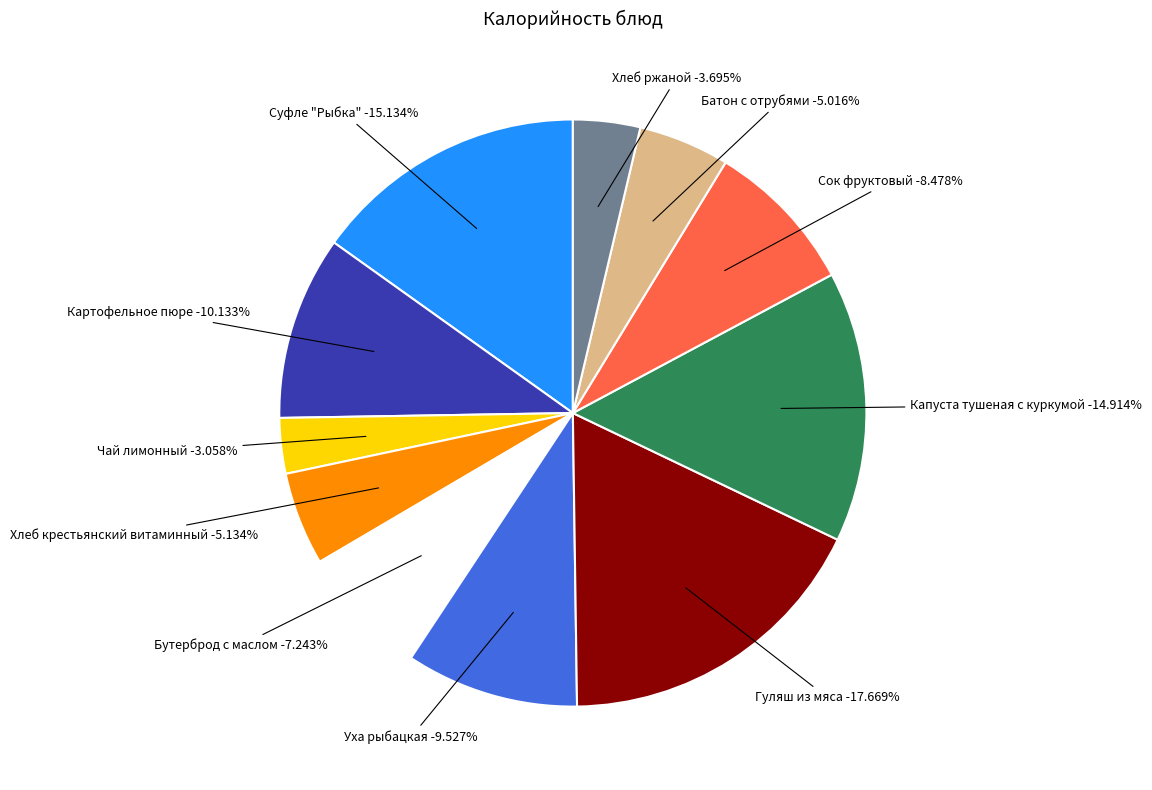

To the nearest percent, what percentage of the pie is Сок фруктовый?

8%